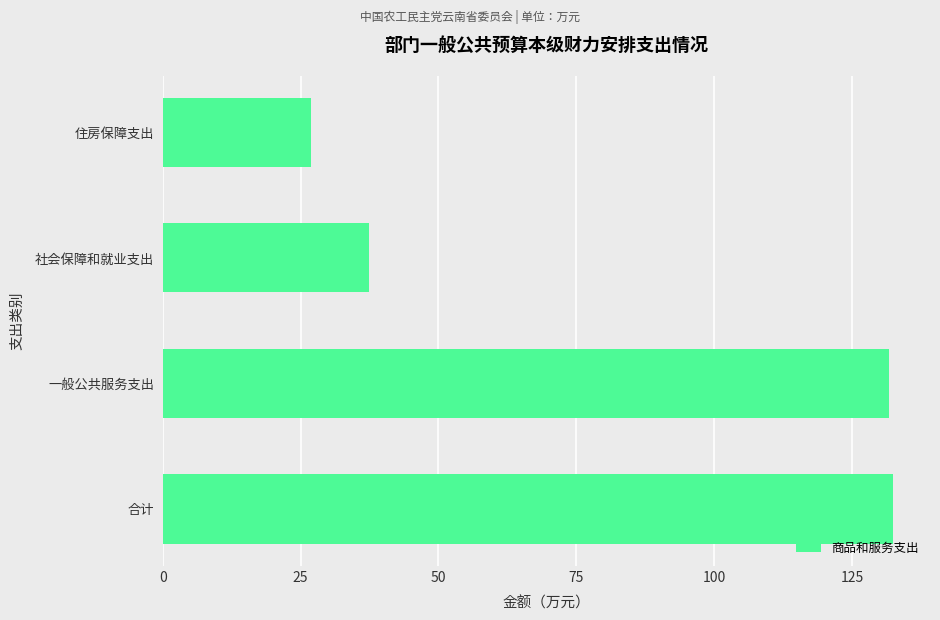

The value at 社会保障和就业支出 is 50.9. True or false?

False